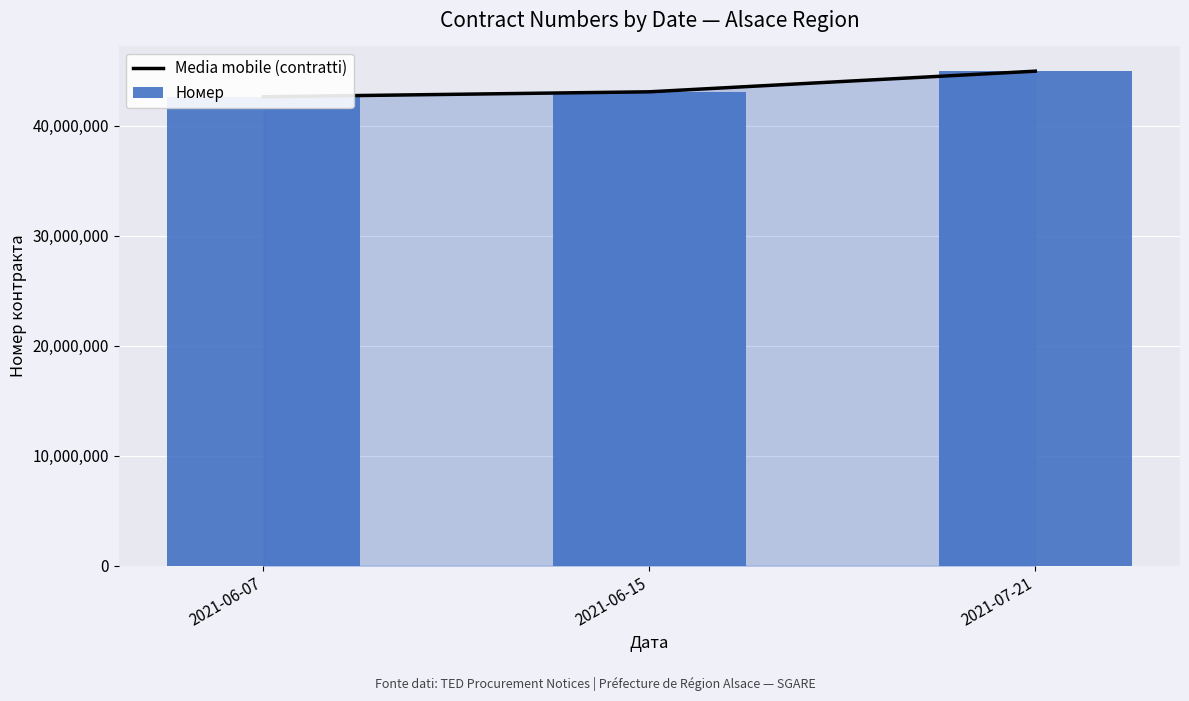

Rank the categories by Номер value from lowest to highest.

2021-06-07, 2021-06-15, 2021-07-21